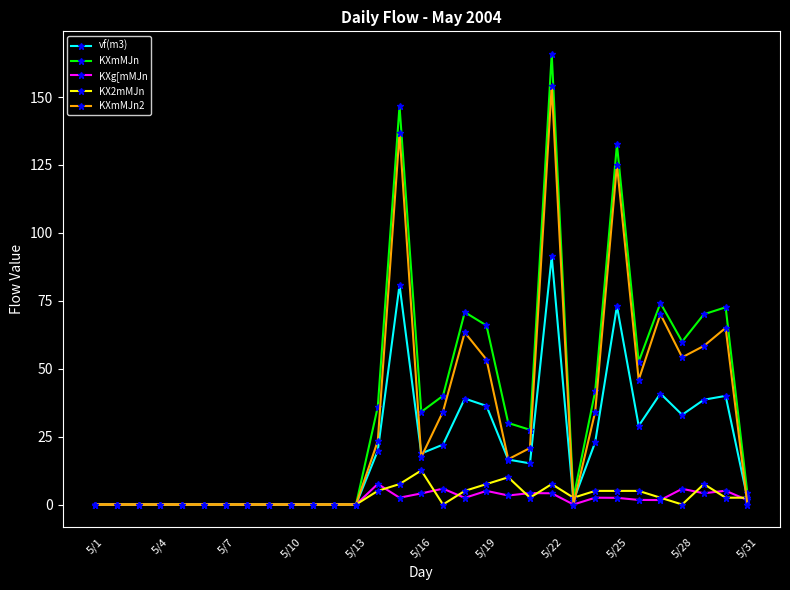

Which series has the widest spread of values?

KXmMJn